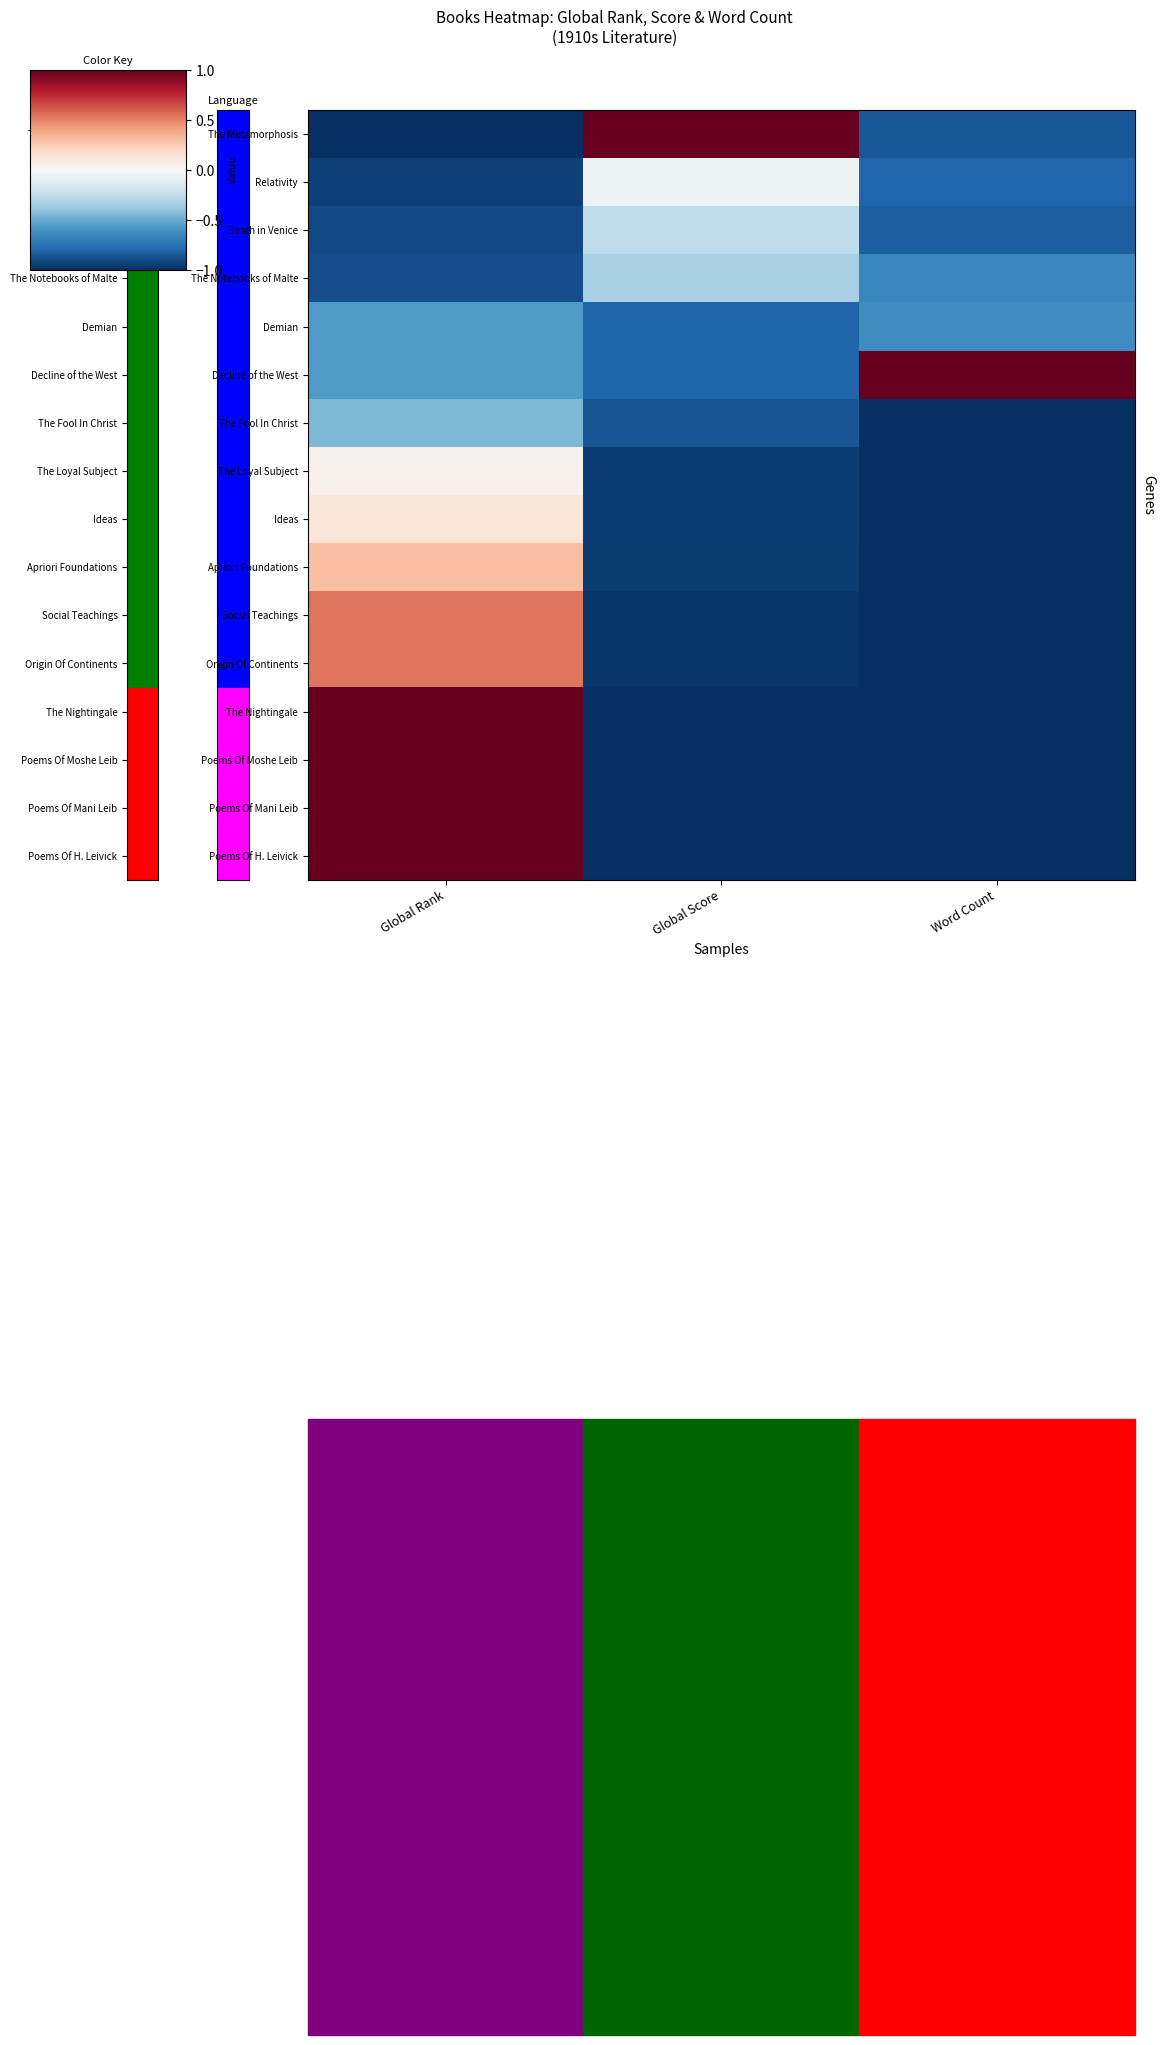

At which category is the sum across all series the highest?

Global Rank